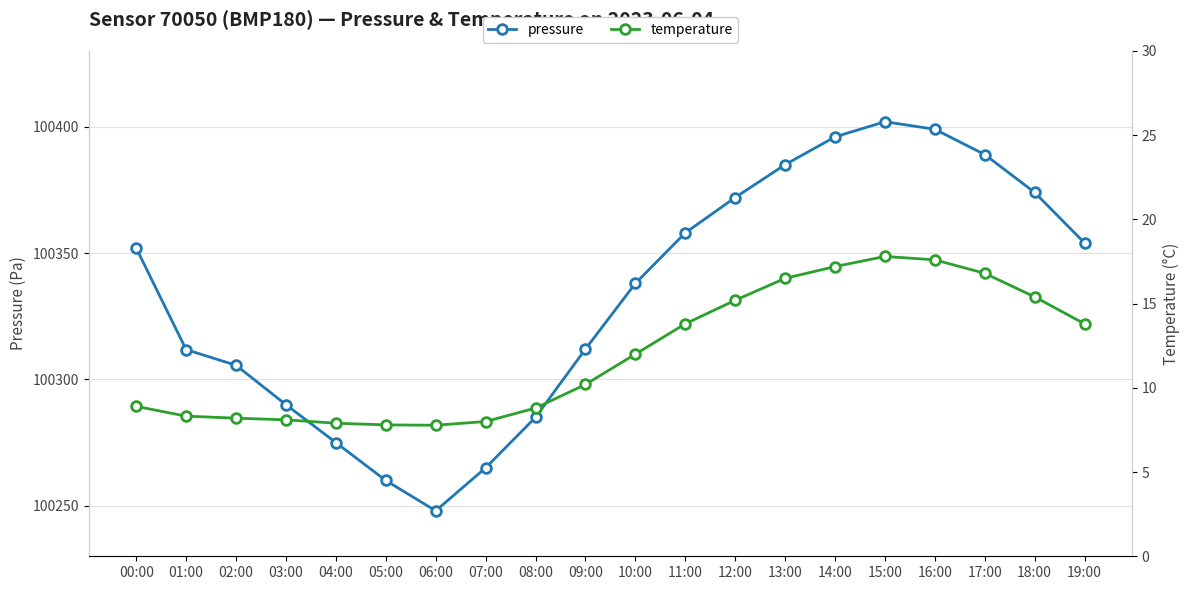

Reading right to left, transcribe all the data shown in this chart.

pressure: 100354.0	100374.0	100389.0	100399.0	100402.0	100396.0	100385.0	100372.0	100358.0	100338.0	100312.0	100285.0	100265.0	100248.0	100260.0	100275.0	100290.0	100305.6	100311.8	100352.0
temperature: 13.8	15.4	16.8	17.6	17.8	17.2	16.5	15.2	13.8	12.0	10.2	8.8	8.0	7.8	7.8	7.9	8.1	8.2	8.3	8.9